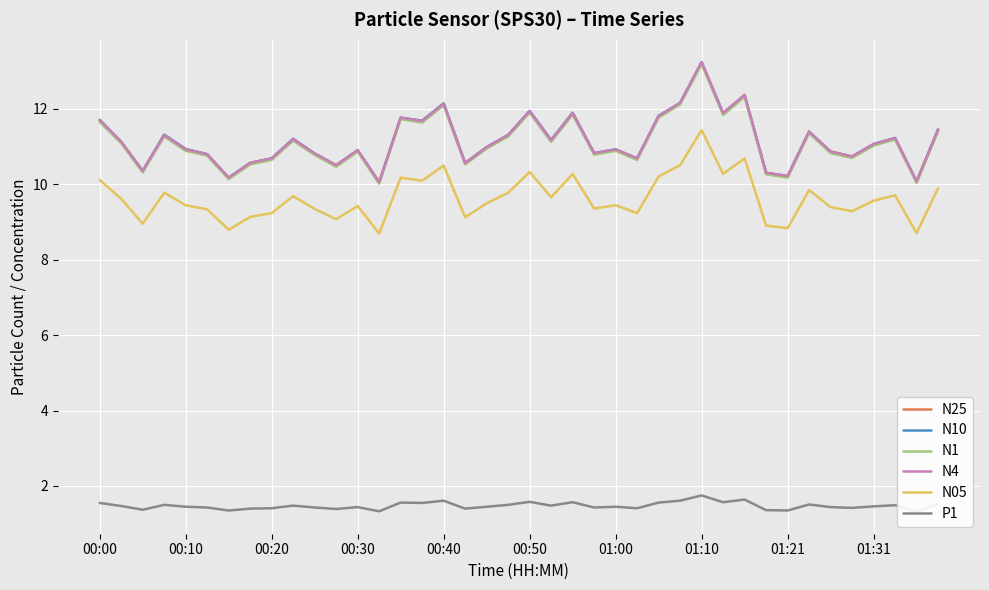

In N10, how many points are lower than both neighbors (excluding endpoints)?

13